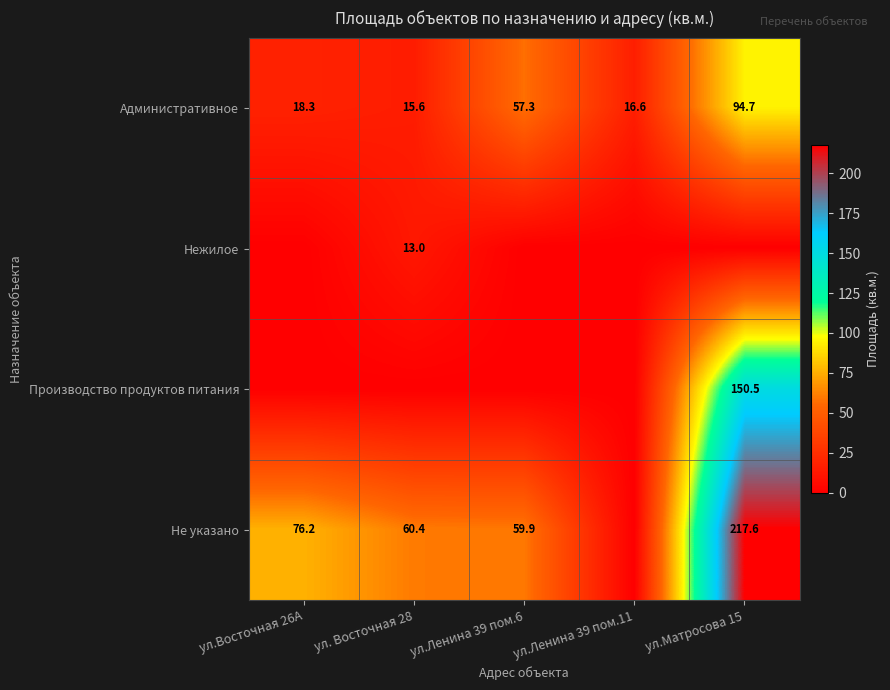

What is the total value across all series at ул.Матросова 15?

462.8